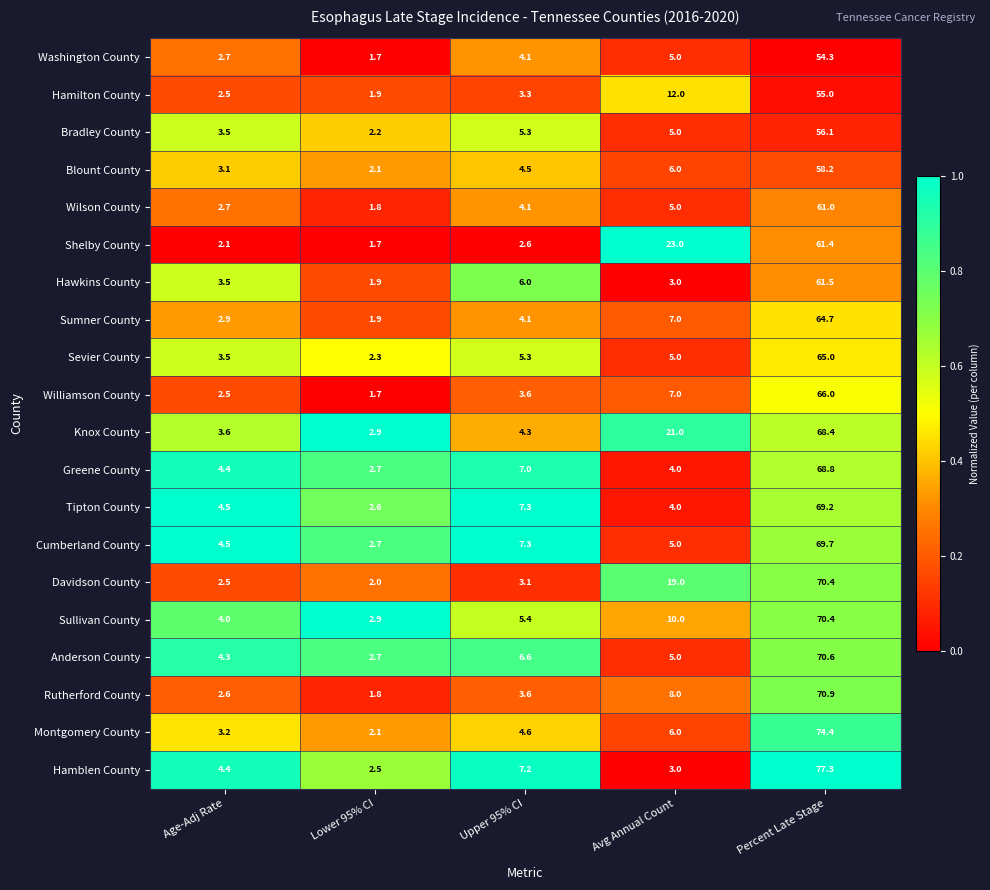

Between Upper 95% CI and Percent Late Stage, which series saw the biggest shift?

Hamblen County